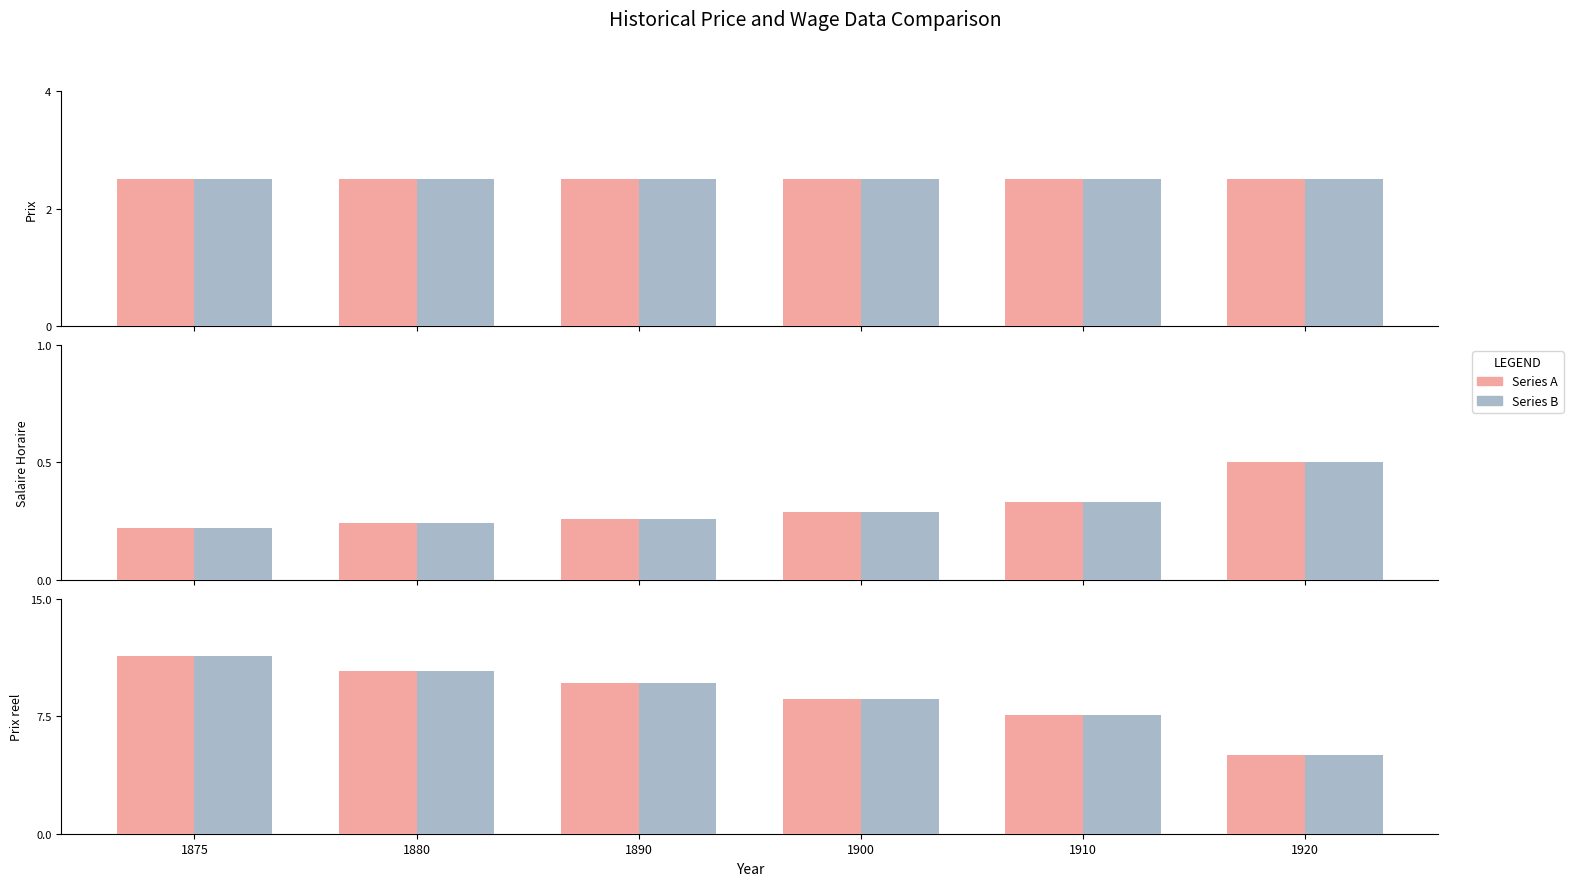

The Series A series shows 6.0 at 1875. True or false?

False